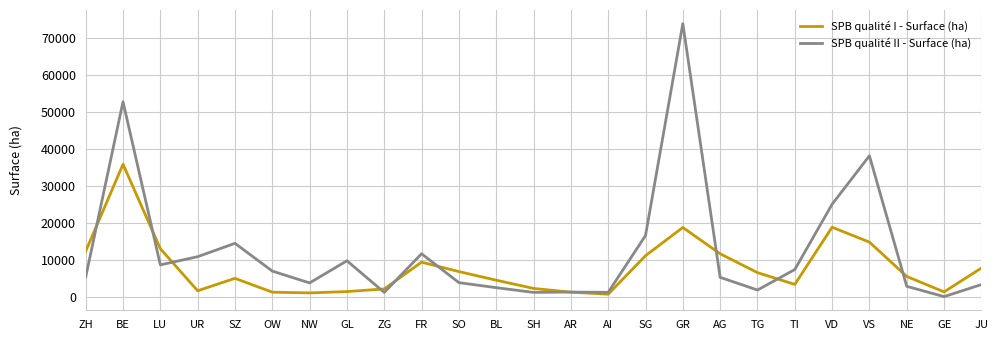

How many lines are shown in the chart?

2